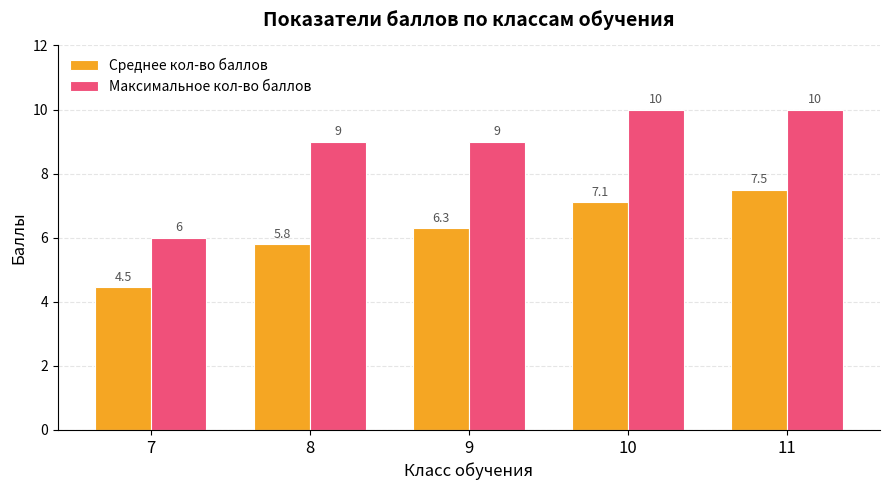

Rank the series at 8 from highest to lowest value.

Максимальное кол-во баллов, Среднее кол-во баллов